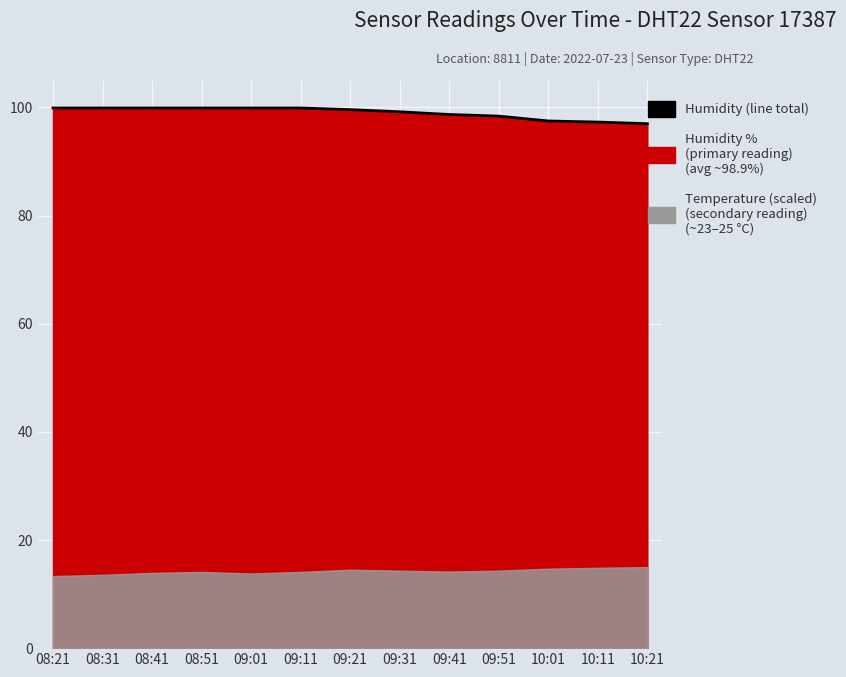

How many categories are shown in the chart?

13